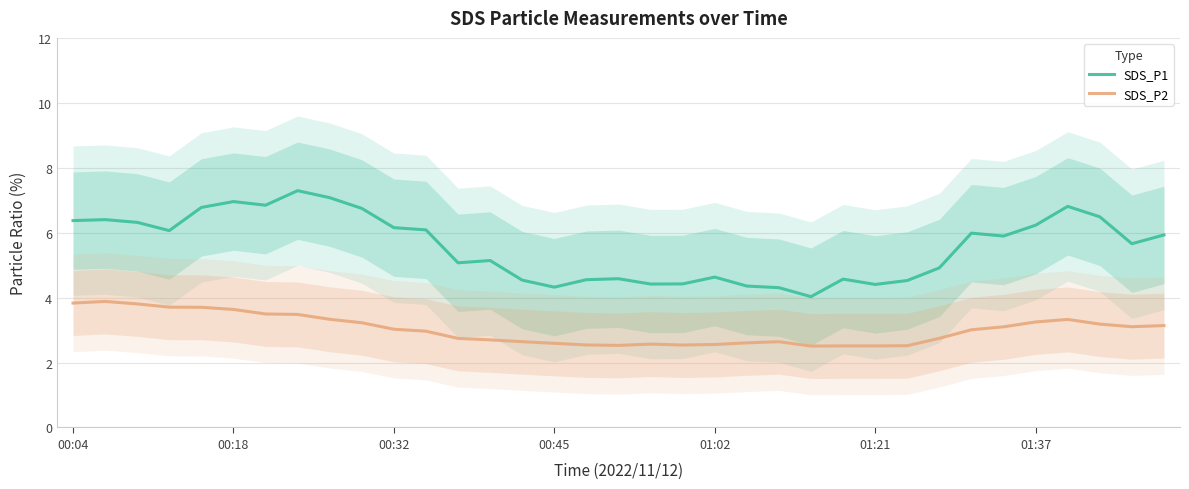

Is it true that SDS_P1 equals 4.6 at 01:02?

True